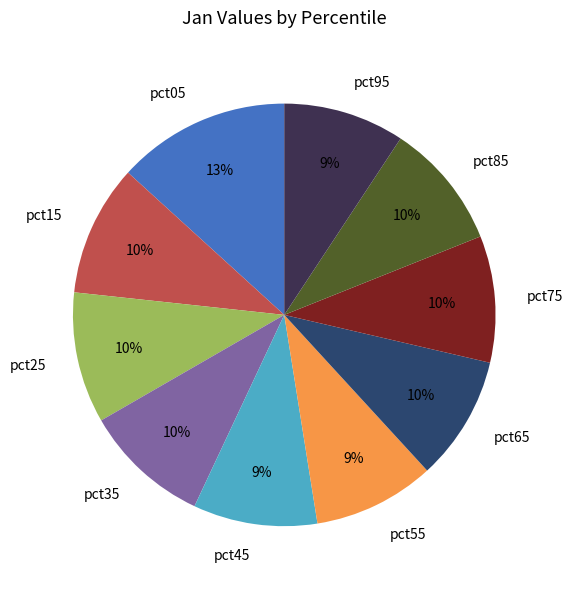

Approximately how many times larger is the value at pct05 compared to pct25?

1.3